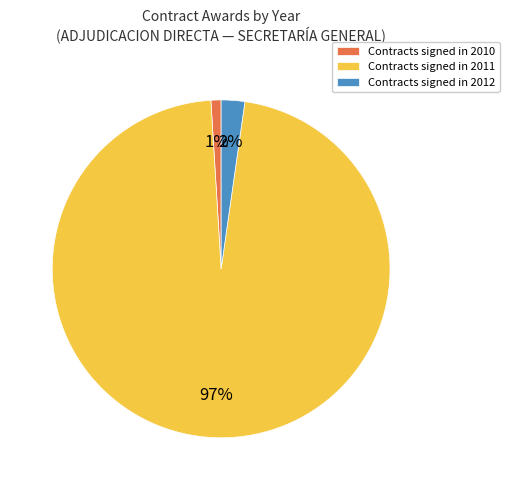

Between Contracts signed in 2011 and Contracts signed in 2012, which is larger?

Contracts signed in 2011